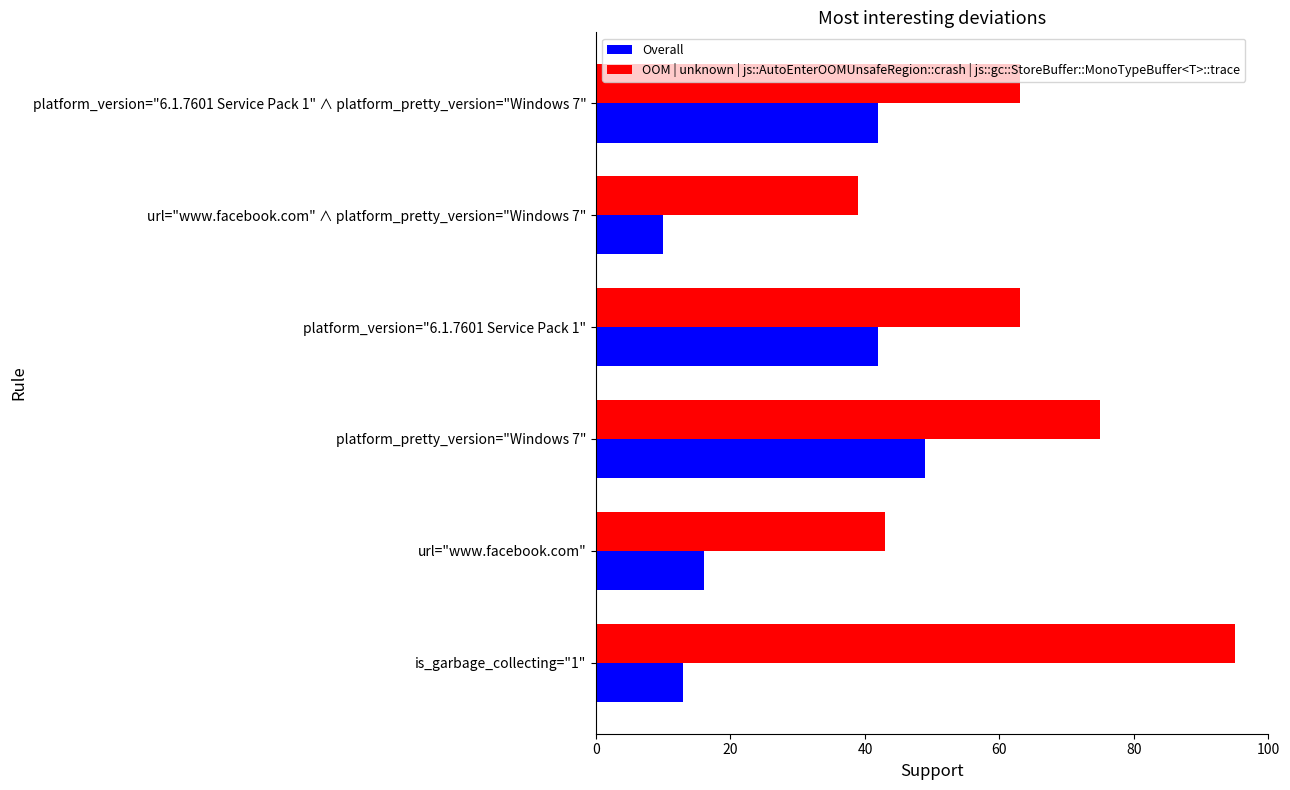

What is the sum of the Overall values at platform_pretty_version="Windows 7" and url="www.facebook.com" ∧ platform_pretty_version="Windows 7"?

59